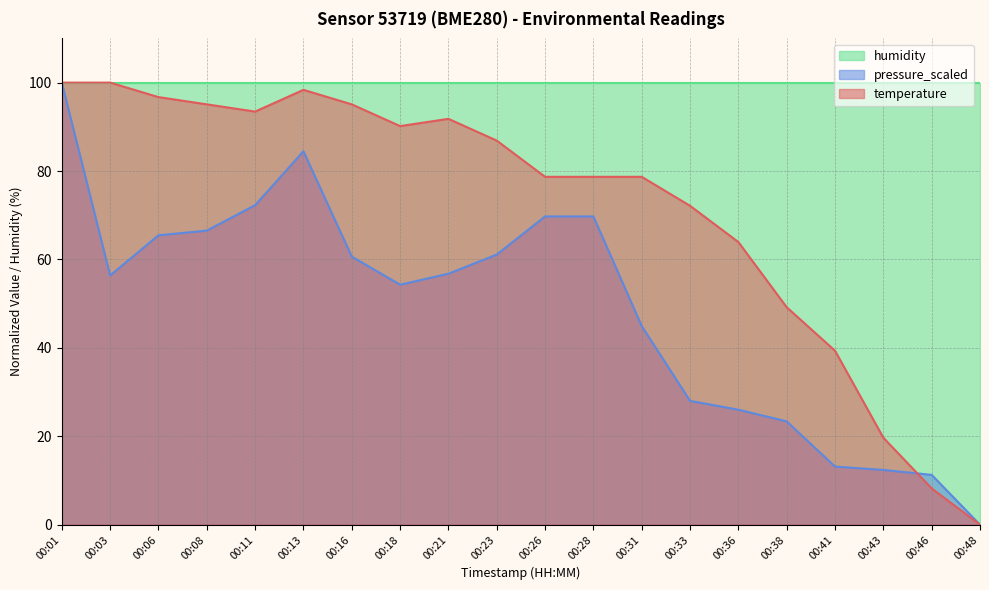

What is the average value of the temperature series?

71.8